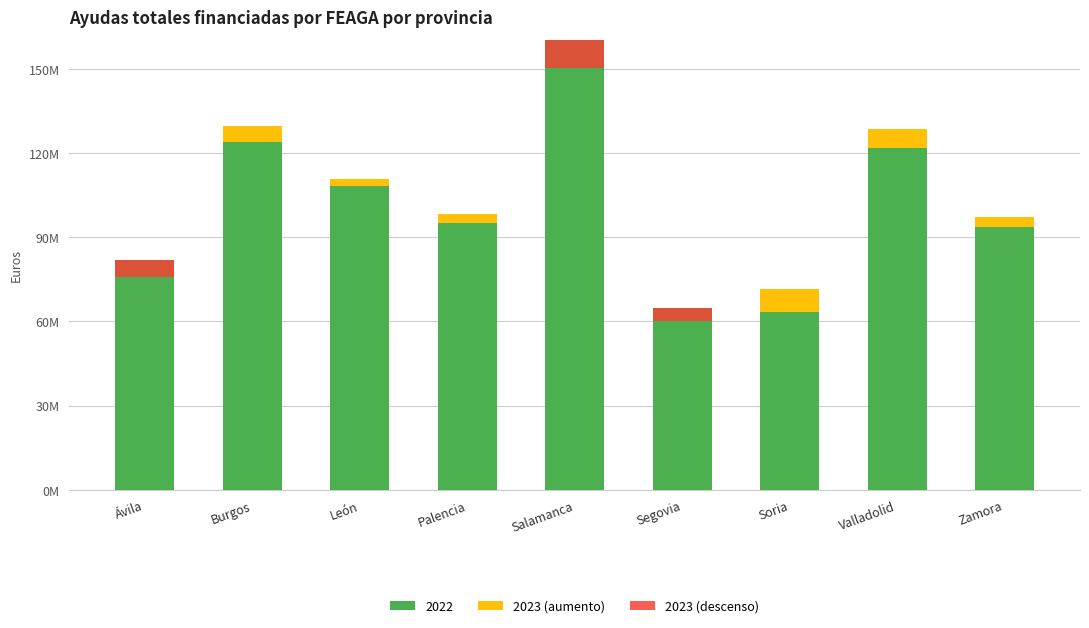

Does the chart contain any negative values?

No